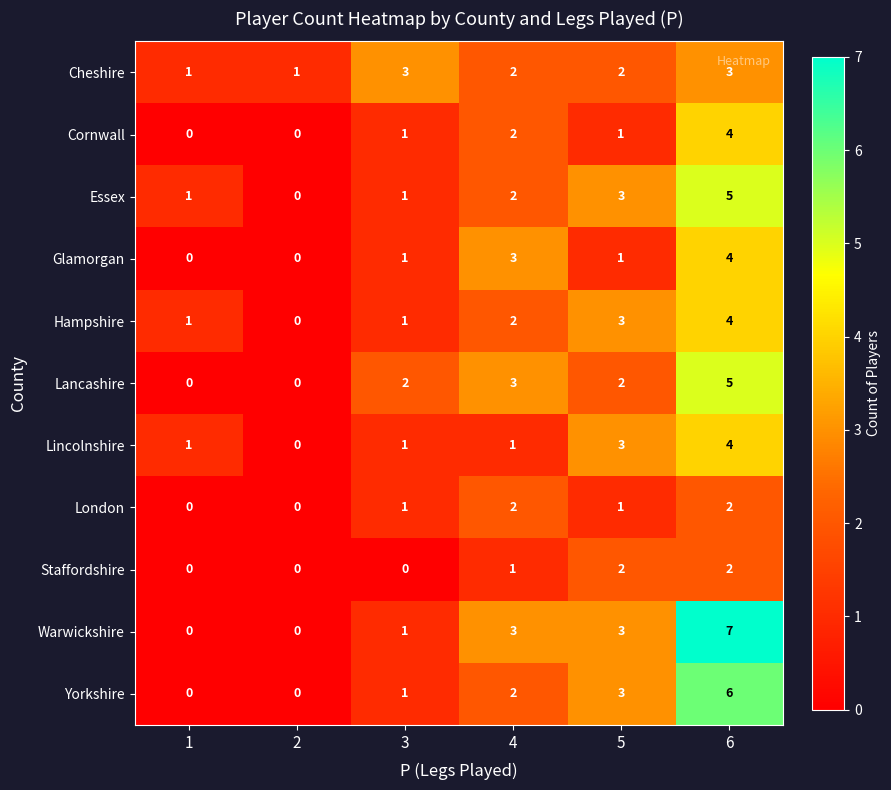

What is the sum of the Cheshire values at 3 and 5?

5